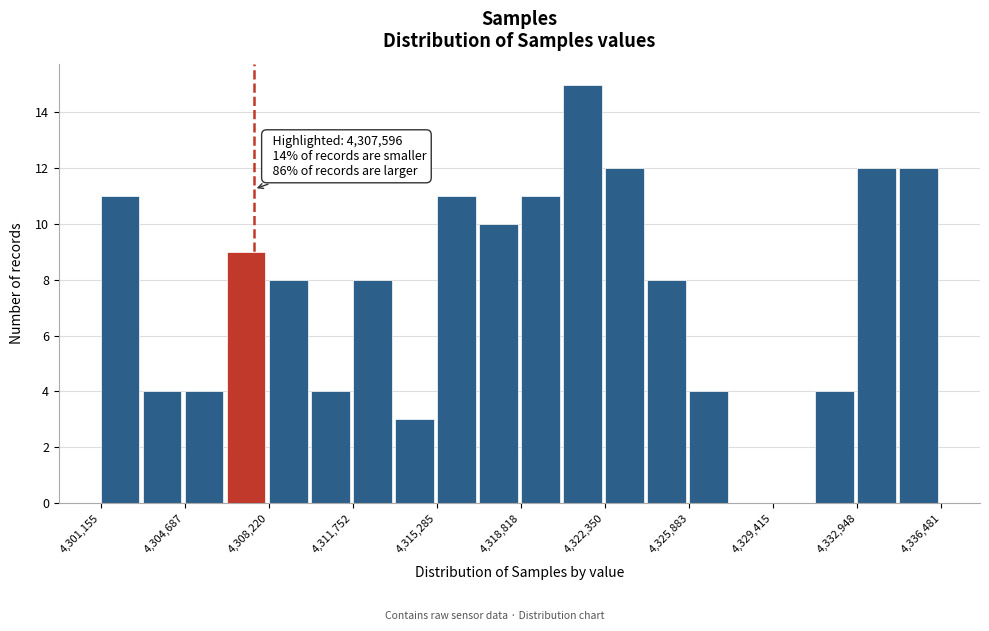

Around what value on the x-axis is the tallest bar? Give the approximate position of its centre, as read against the axis.

4321500